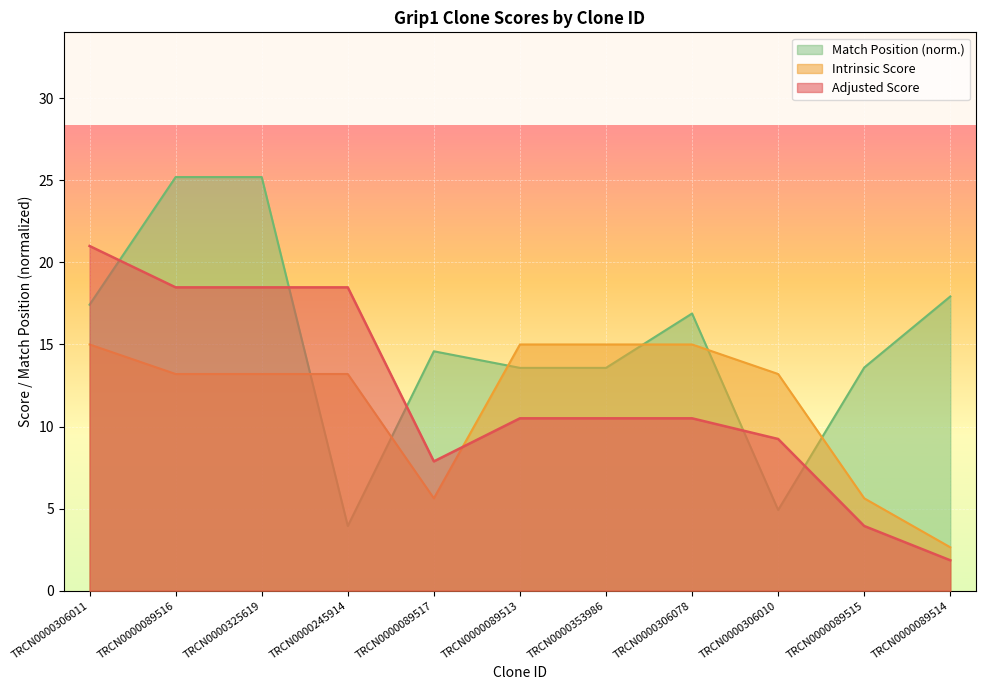

Where is the first local minimum for Adjusted Score?

TRCN0000089517